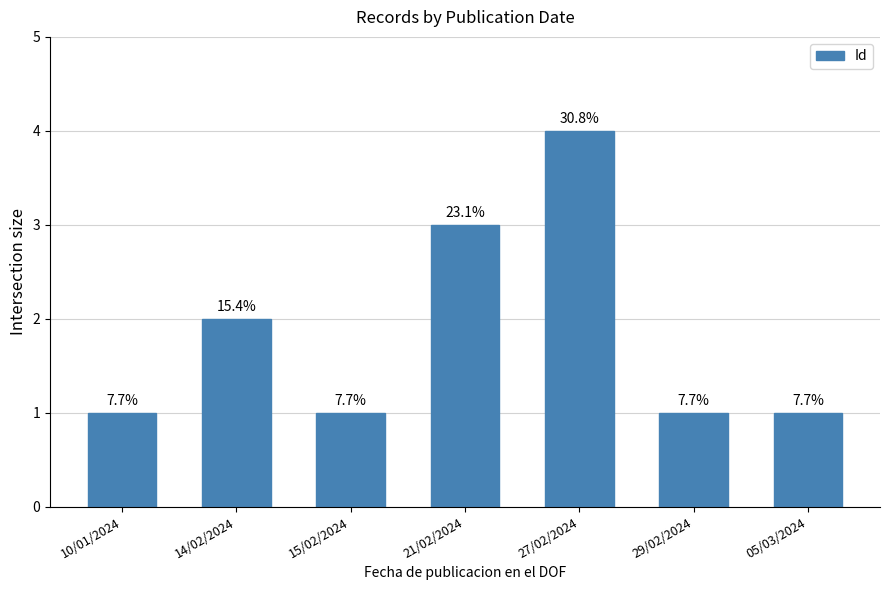

What is the minimum value shown in the chart?

1